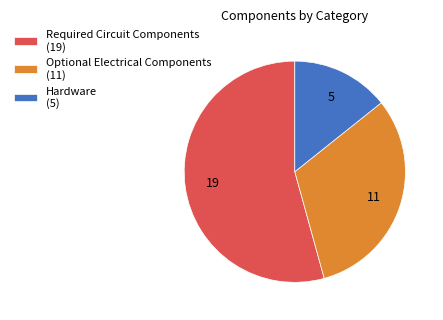

What is the ratio of the value at Required Circuit Components (19) to the value at Optional Electrical Components (11)?

1.7